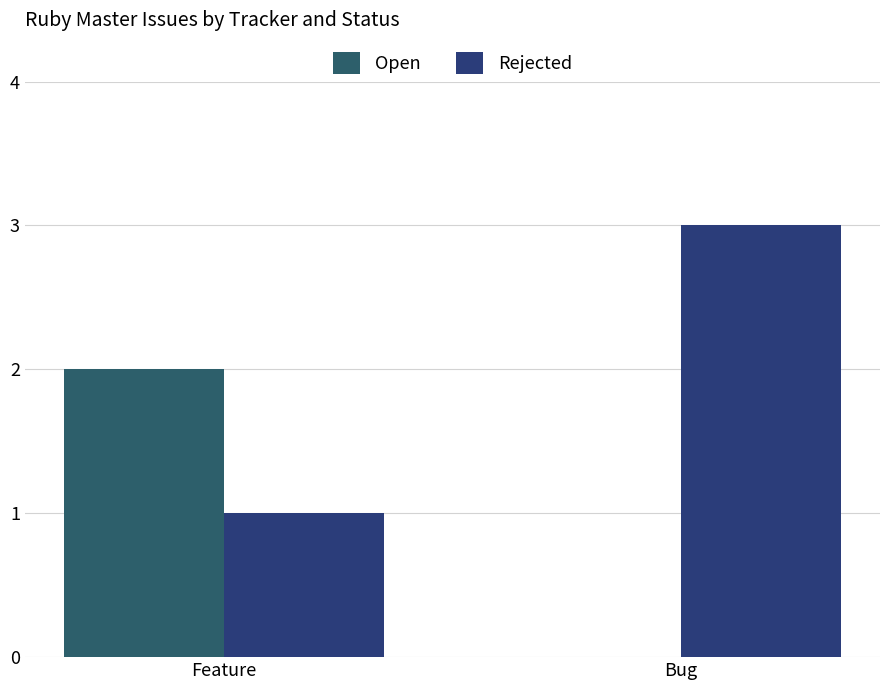

The Open series shows -1 at Bug. True or false?

False